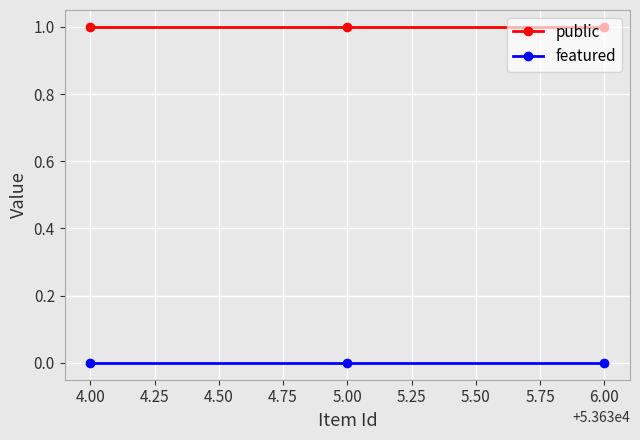

The value of public at 6.00 is 2. True or false?

False